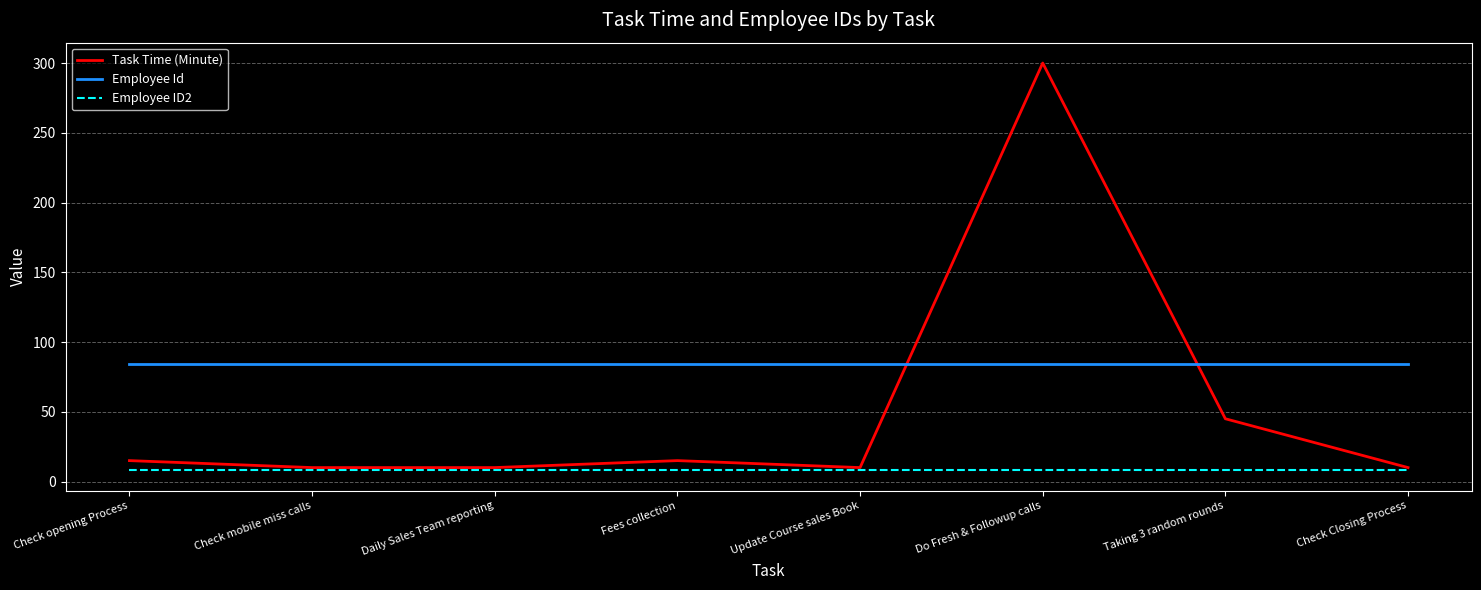

What is the average value of the Employee Id series?

84